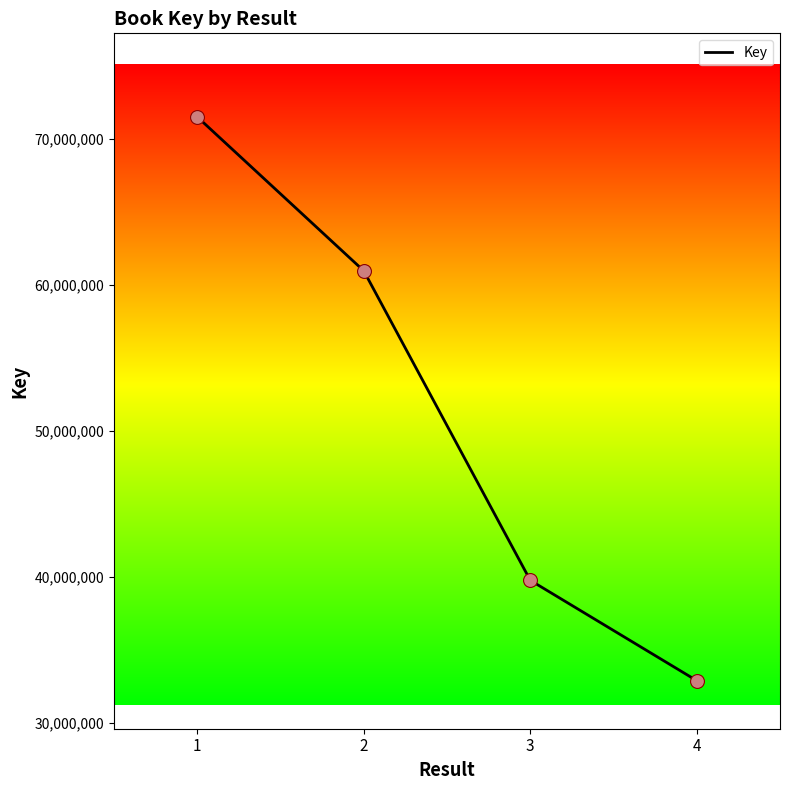

What is the change in value from 1 to 4?

-38587149